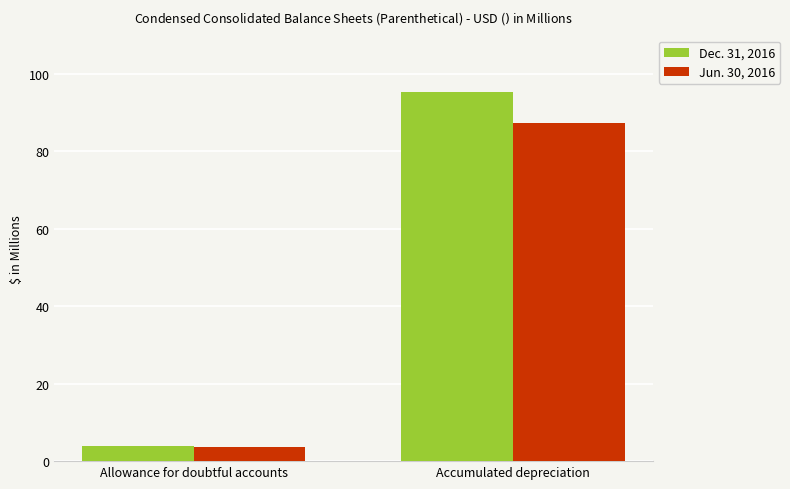

What is the label of the 1st bar from the left?

Allowance for doubtful accounts